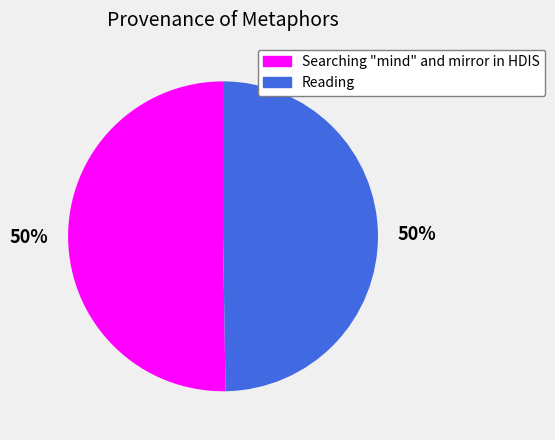

What is the ratio of the value at Searching "mind" and mirror in HDIS to the value at Reading?

1.0